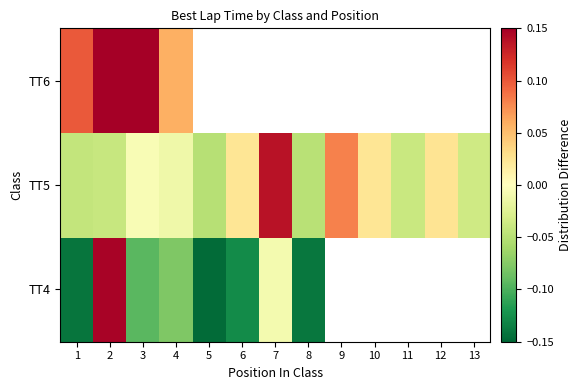

How many data points does each series have?

13